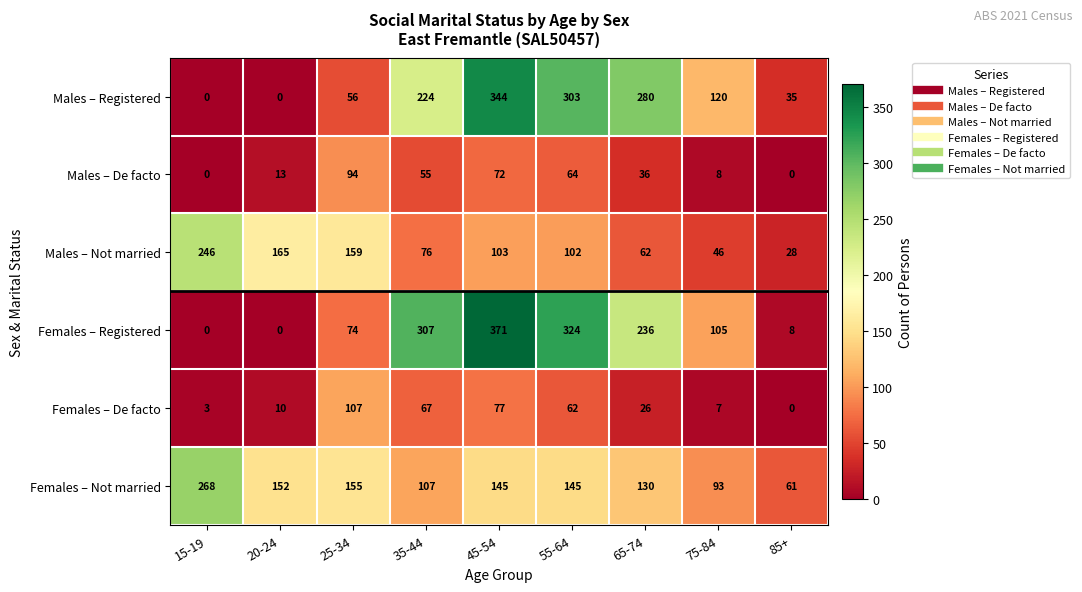

Where does the Males – De facto series first go above 36?

25-34